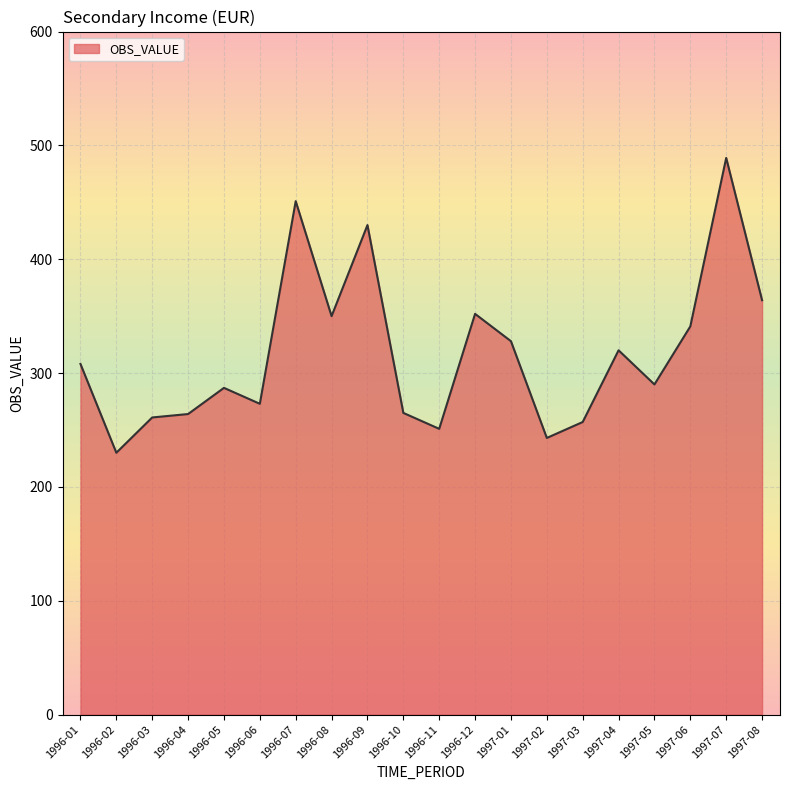

What is the difference between the maximum and second lowest values?

246